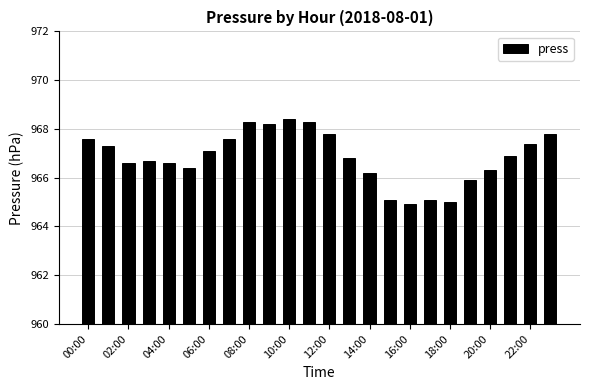

What is the value of the 12th bar from the left?

968.3